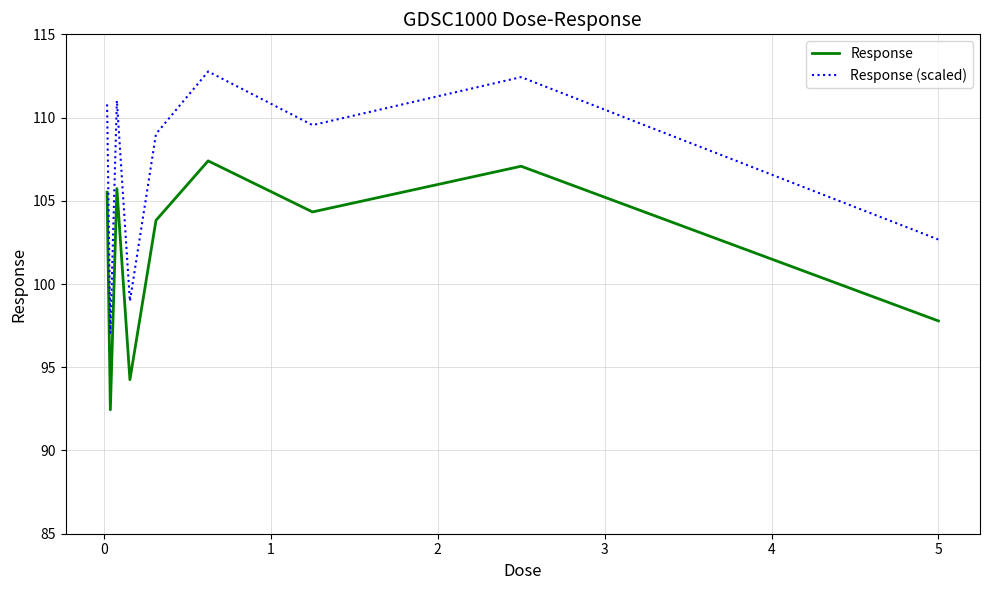

True or false: Response and Response (scaled) intersect in this chart.

False